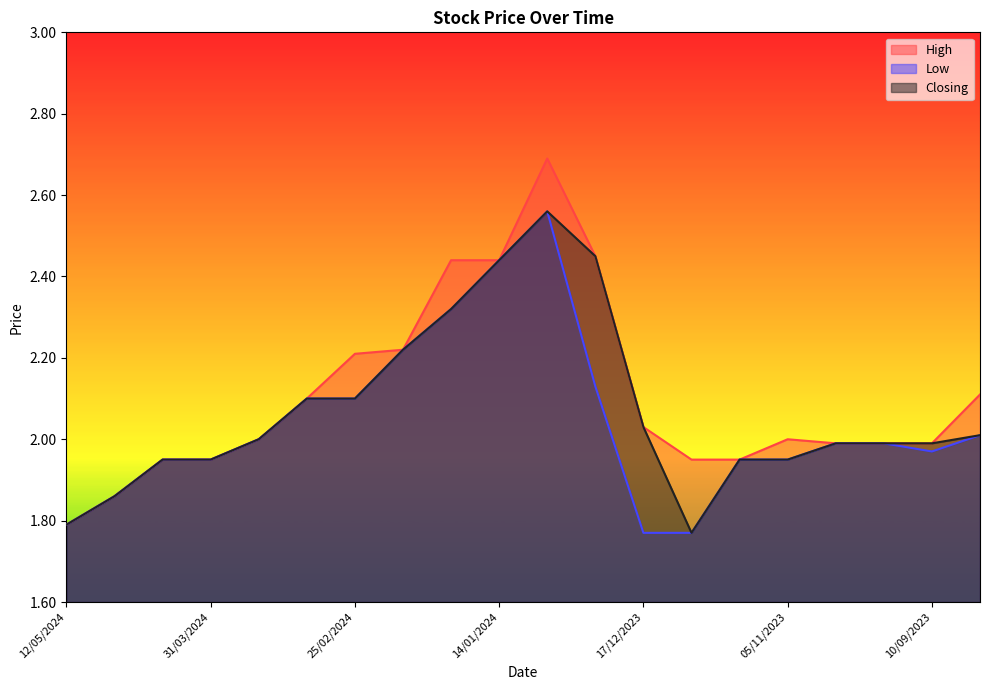

What are all the series names shown in the legend?

High, Low, Closing